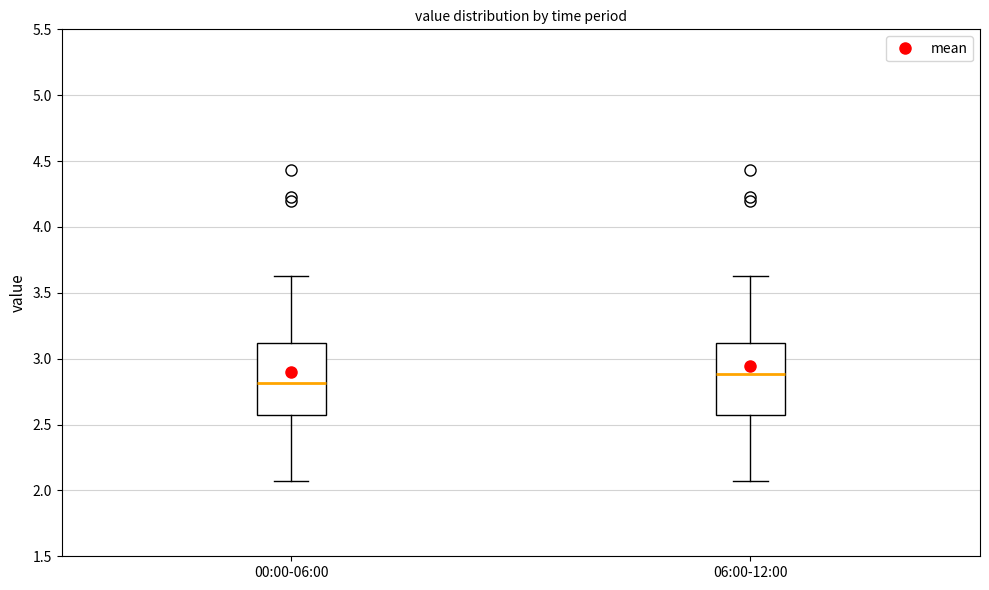

Which box has the lowest median line?

00:00-06:00